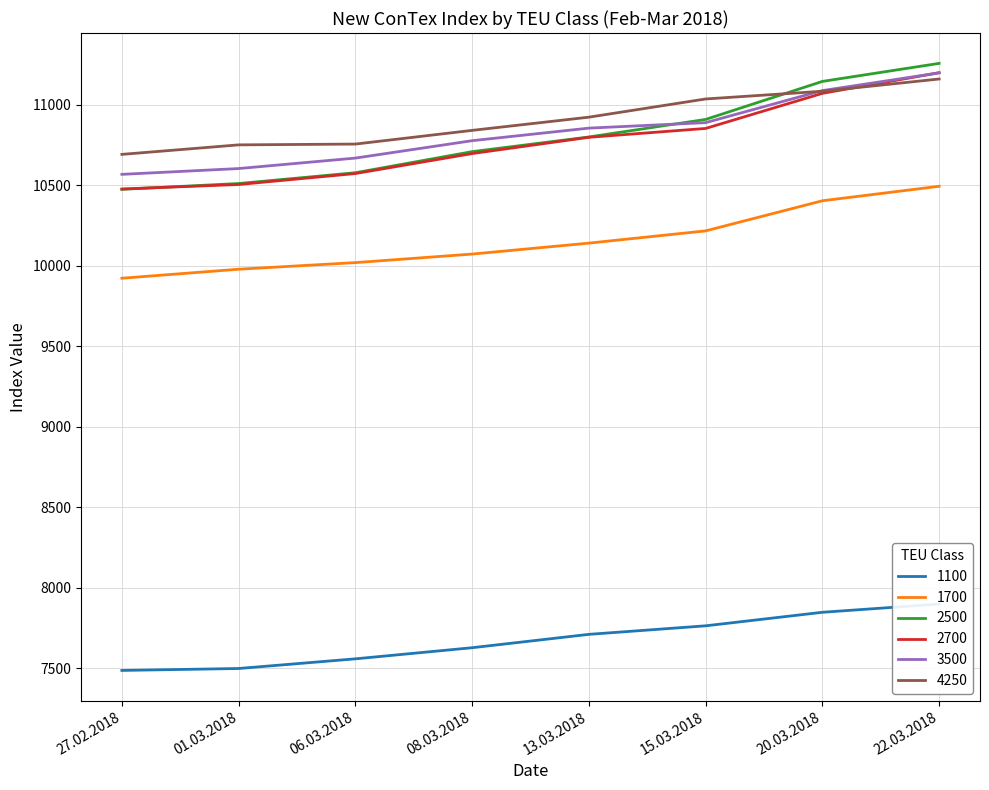

Does the chart have visible grid lines?

Yes